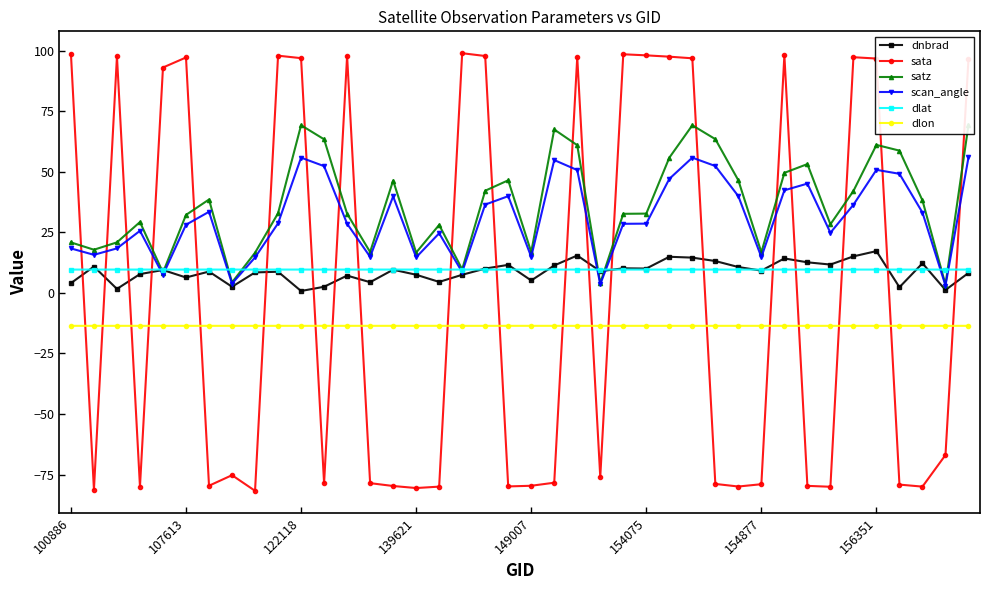

What is the difference between the maximum and second lowest values in the satz series?

65.3